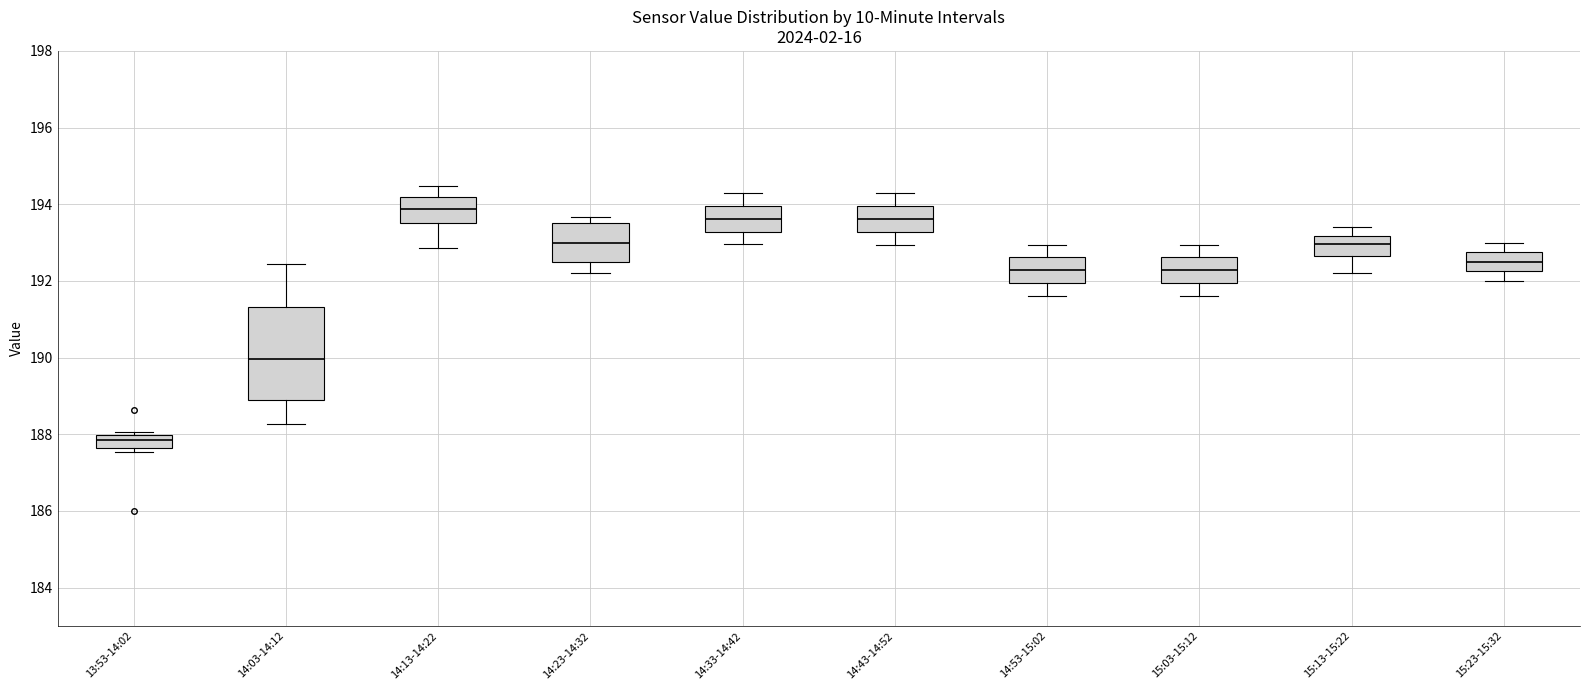

Where is the lower edge of the box for 14:03-14:12 on the y-axis? The values are not printed on the chart, so give them approximately, as read against the axis.

189.0